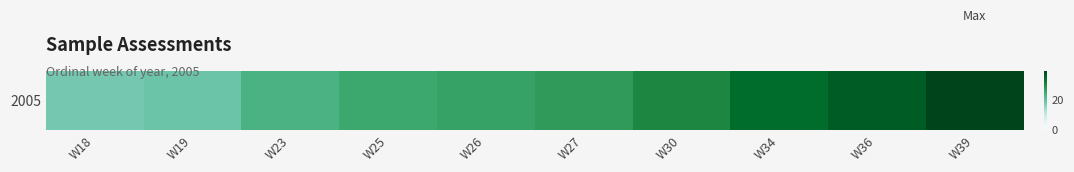

How many data points does each series have?

10